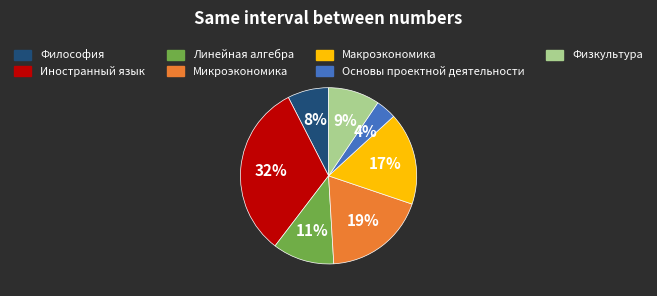

How many segments does this pie chart have?

7